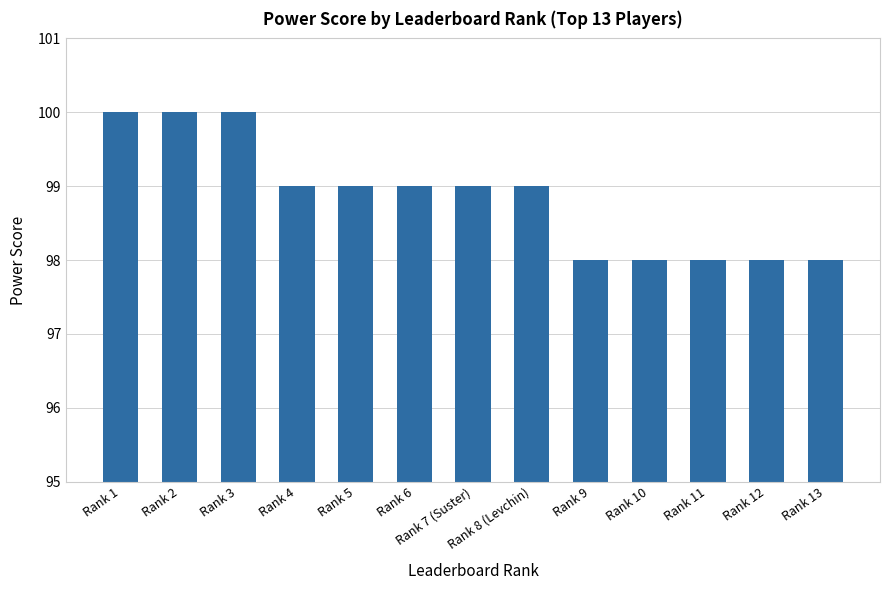

What value does the data have at Rank 4?

99